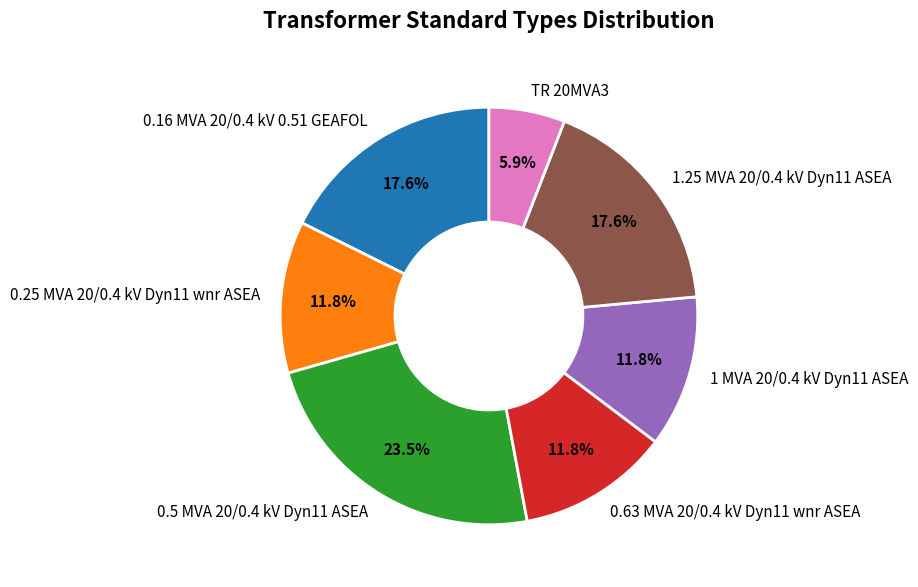

Do 0.25 MVA 20/0.4 kV Dyn11 wnr ASEA and TR 20MVA3 together represent more than half of the pie?

No